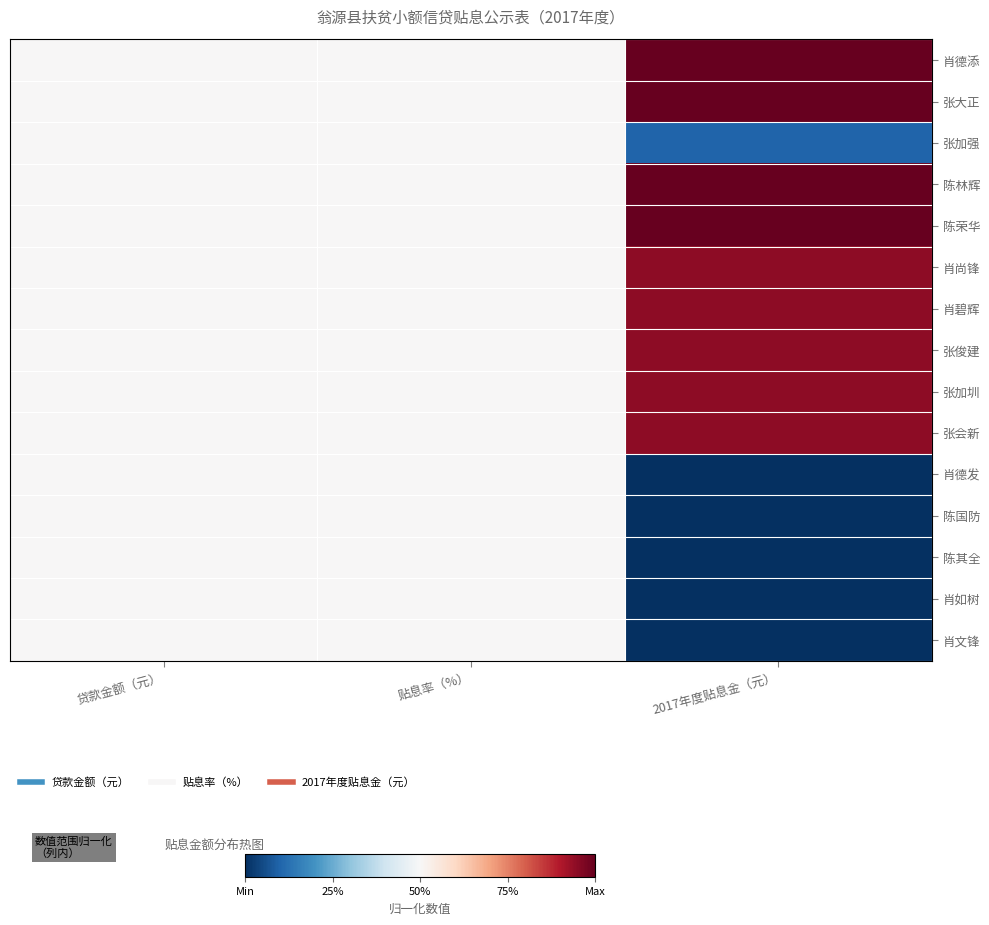

What is the maximum value shown in the chart?

1.0